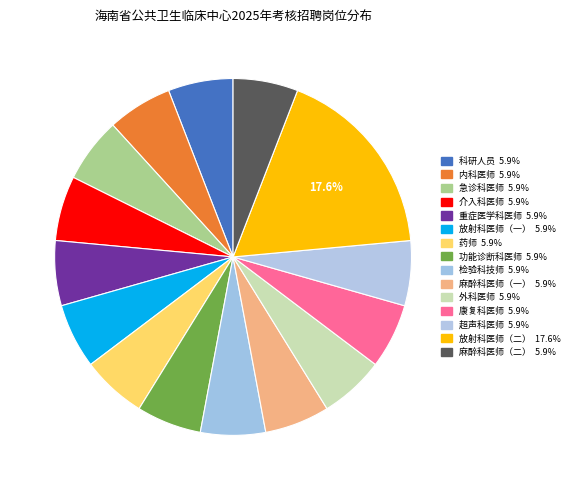

Does 检验科技师 account for over 50% of the chart?

No